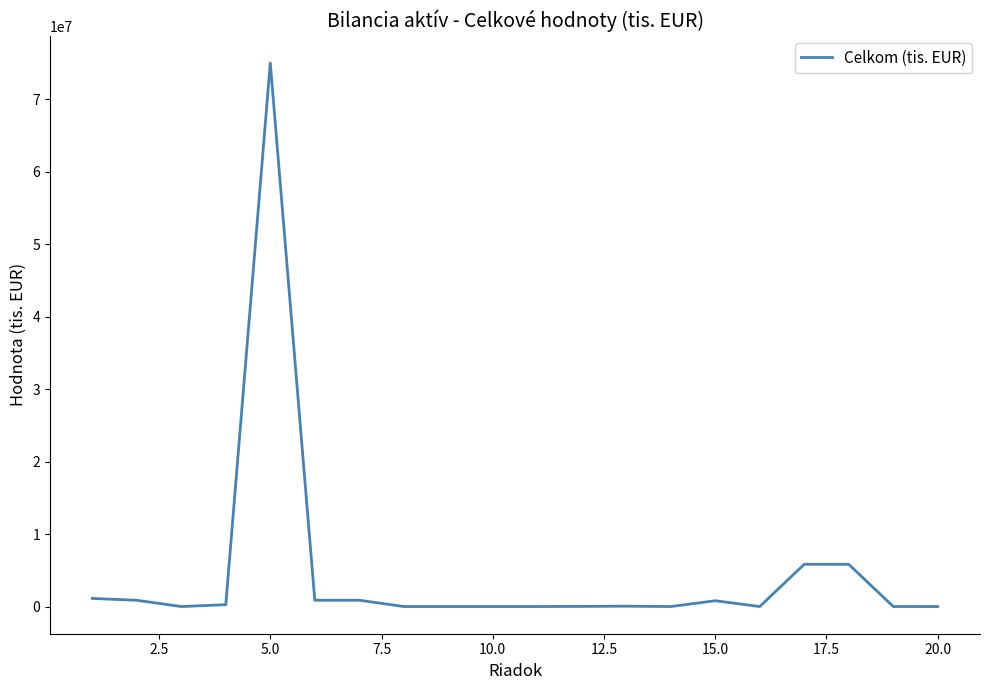

Does the chart have visible grid lines?

No